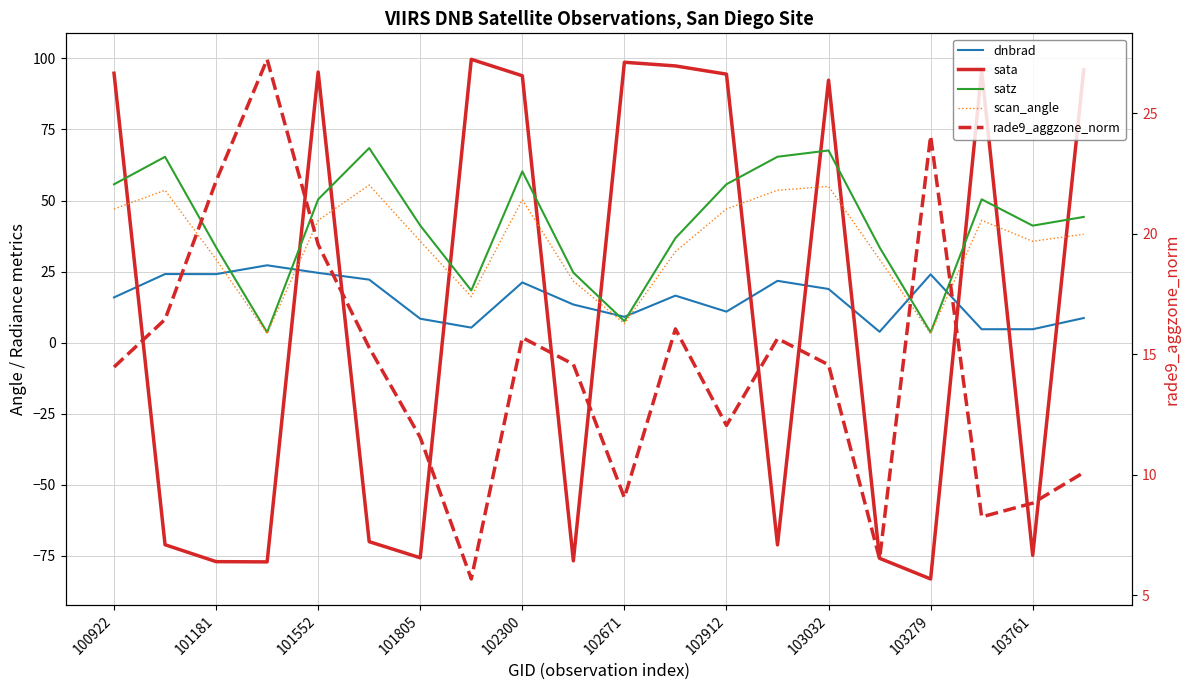

What is the sum of all rade9_aggzone_norm values?

287.7